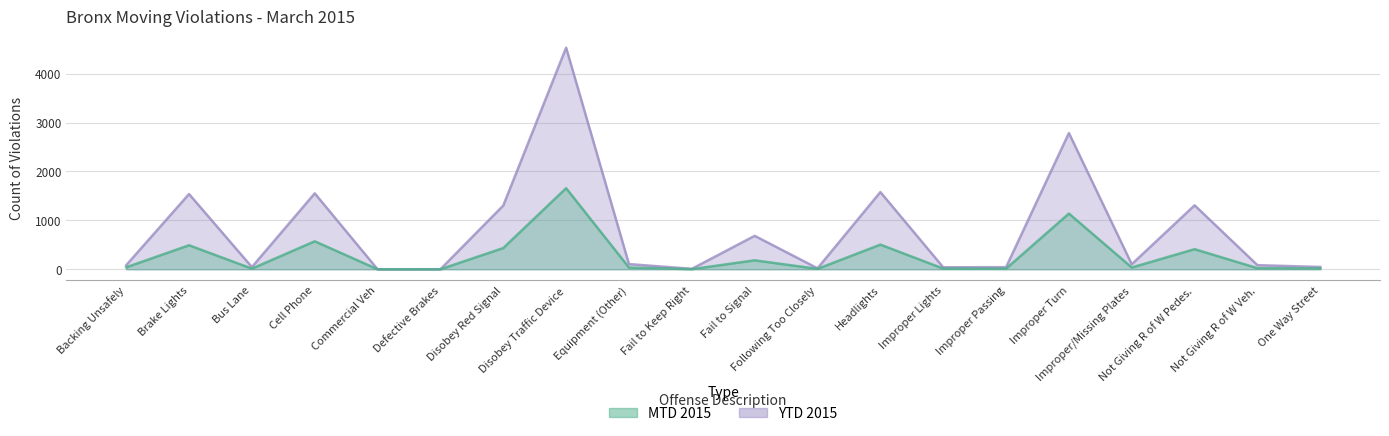

Does the chart display data point markers on the line(s)?

No